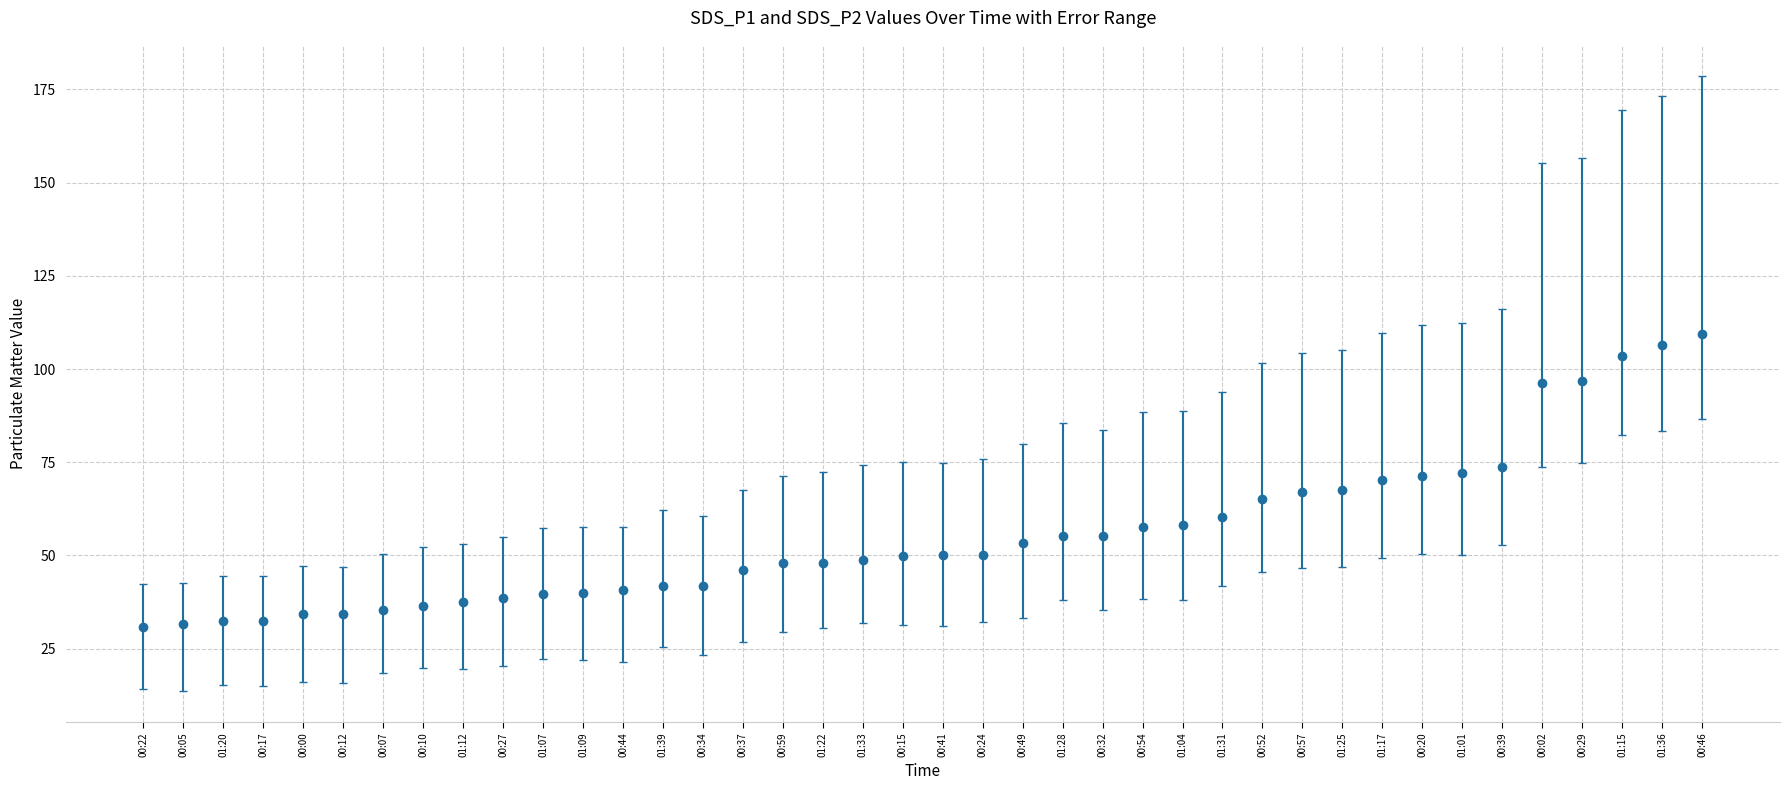

What is the sum of the values at 00:59 and 00:49?

101.3